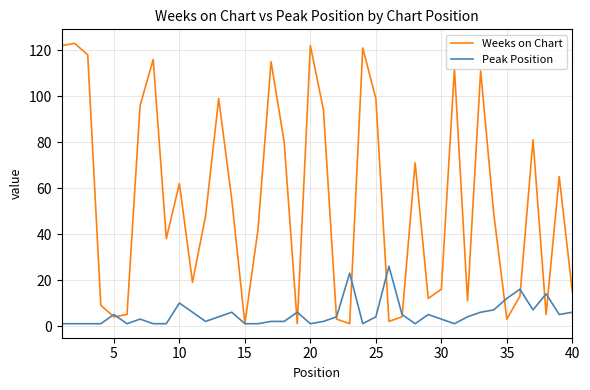

What is the difference between the maximum and minimum values in the Peak Position series?

25